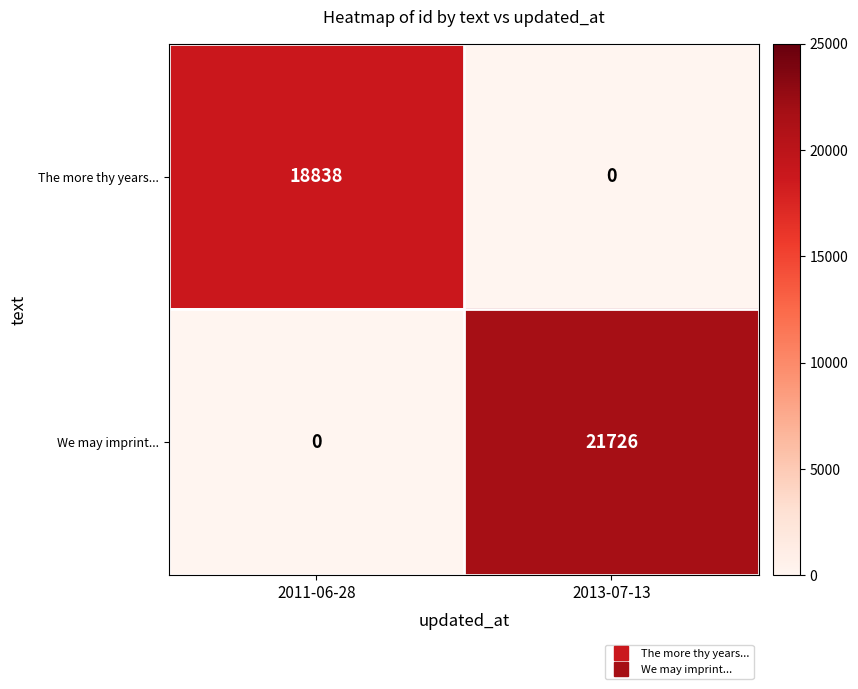

Which label corresponds to the largest value in the chart?

2013-07-13